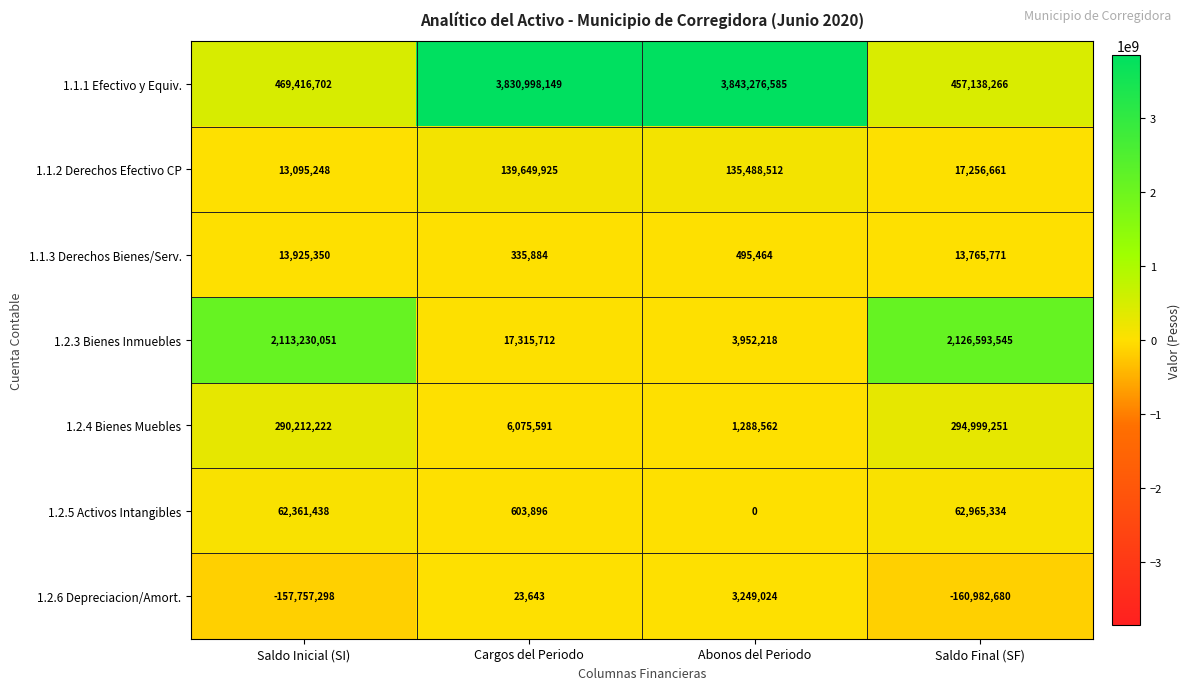

True or false: 1.1.3 Derechos Bienes/Serv. has a value of 222494 at Cargos del Periodo.

False